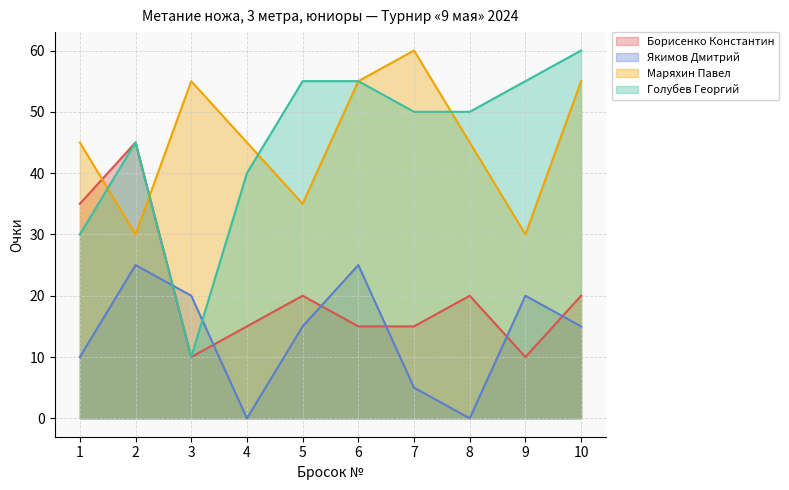

True or false: Маряхин Павел has a value of 55 at 3.

True